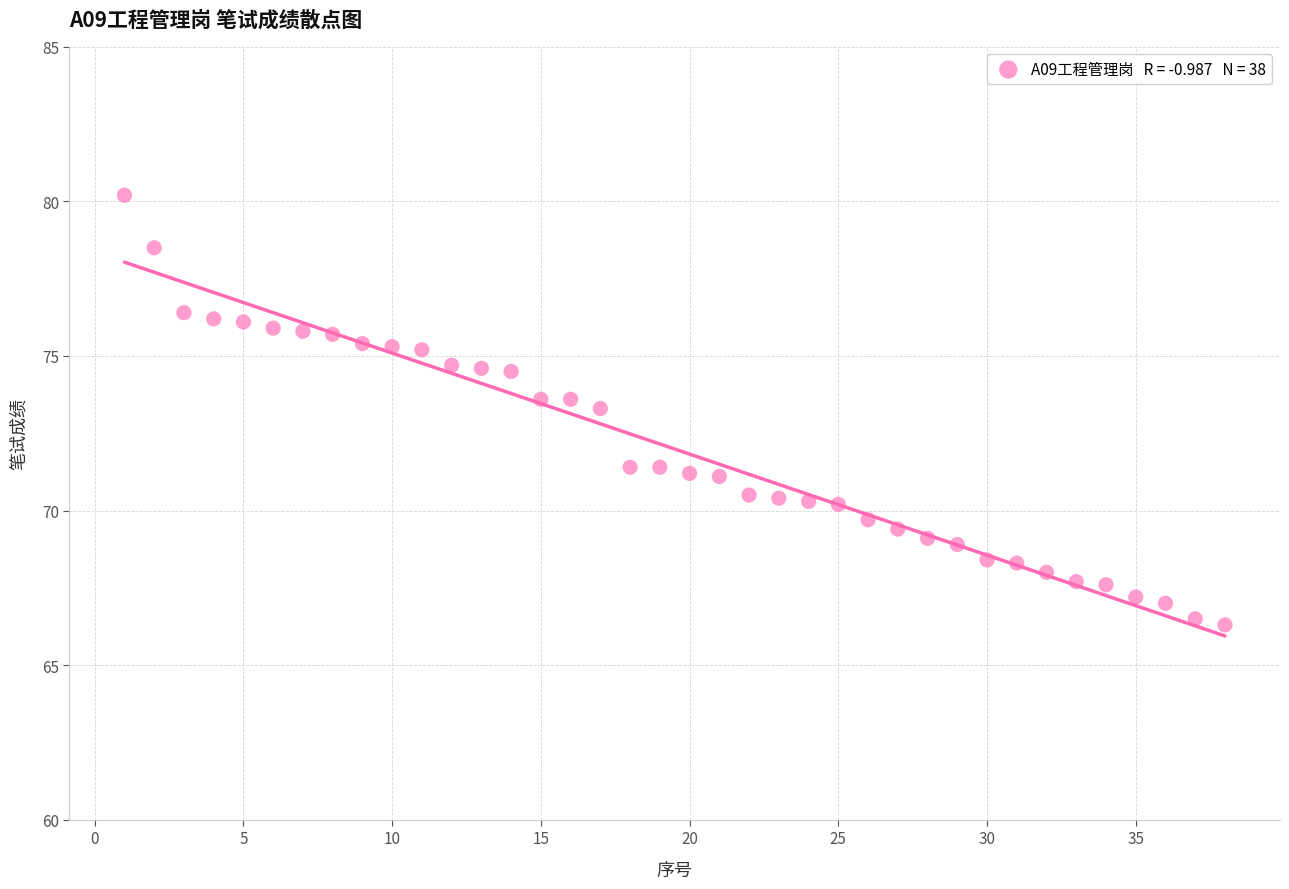

What Y value in the scatter plot is closest to 73?

73.3